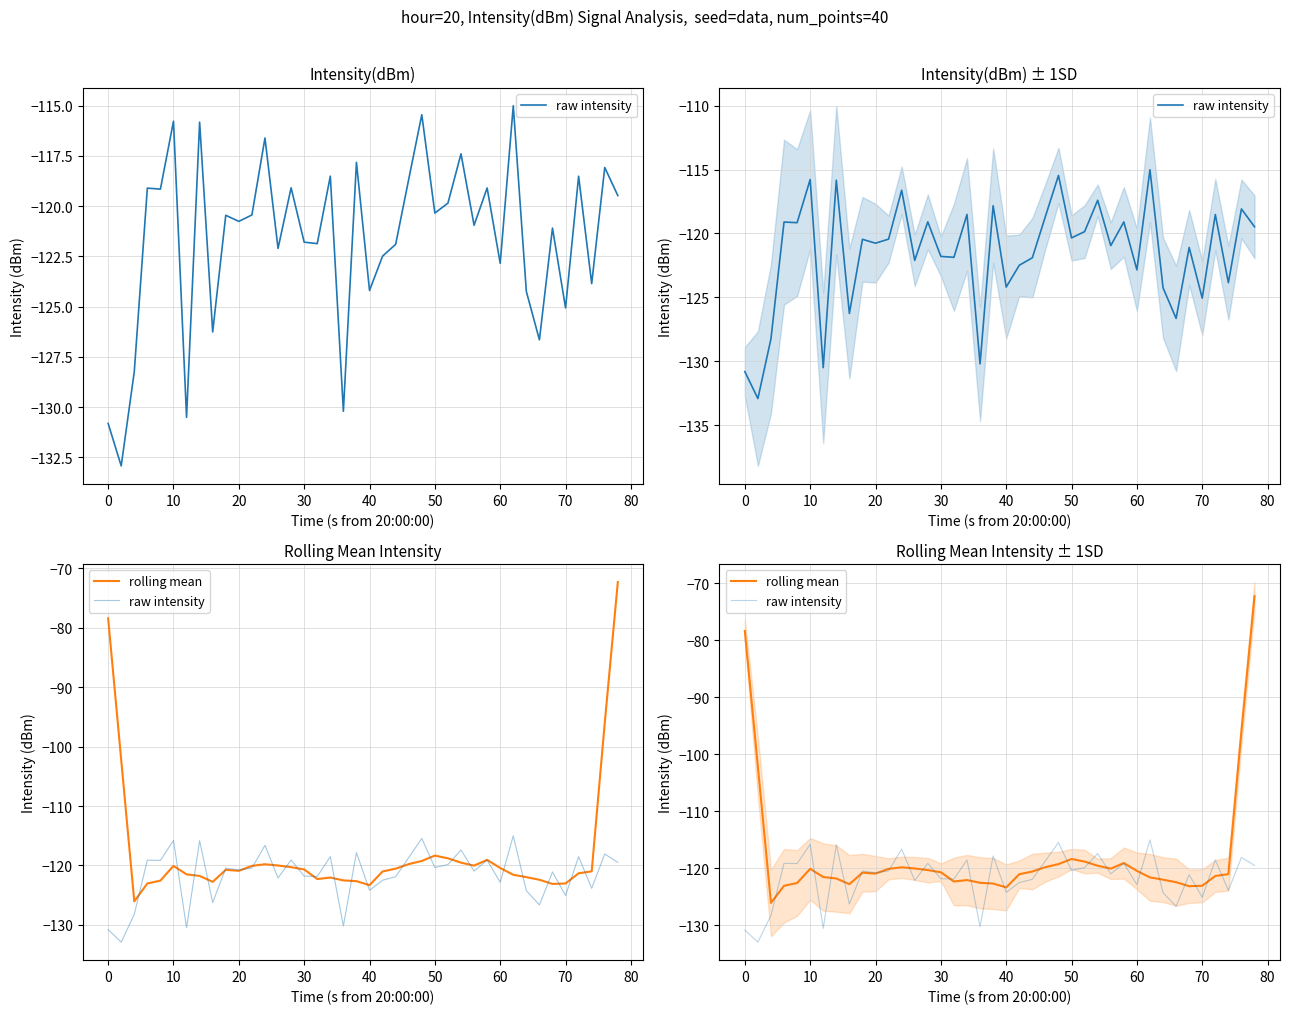

What is the sum of all raw intensity values?

-4863.5